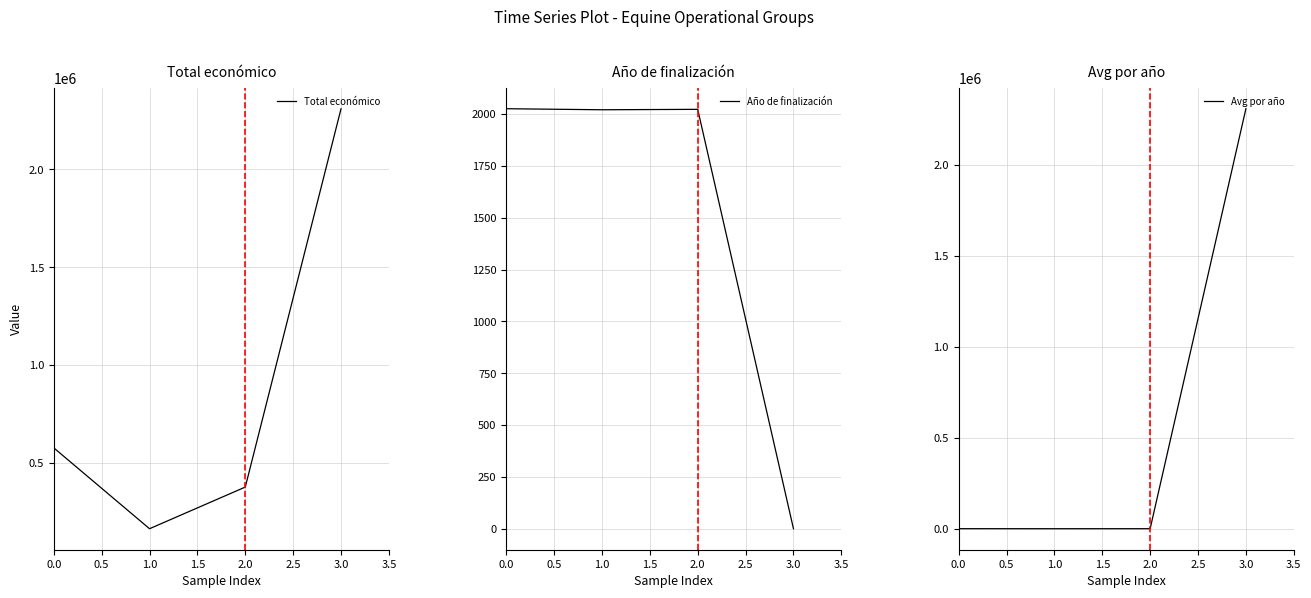

How many times do Avg por año and Año de finalización cross each other?

1